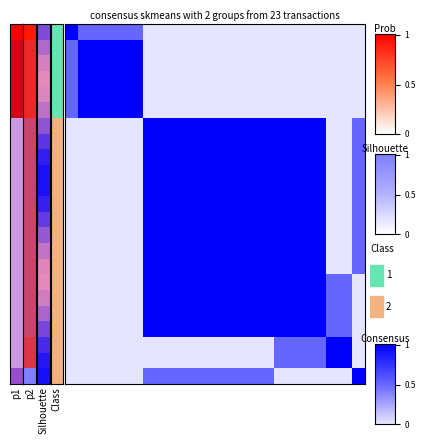

At how many categories does at least one series exceed 0?

23